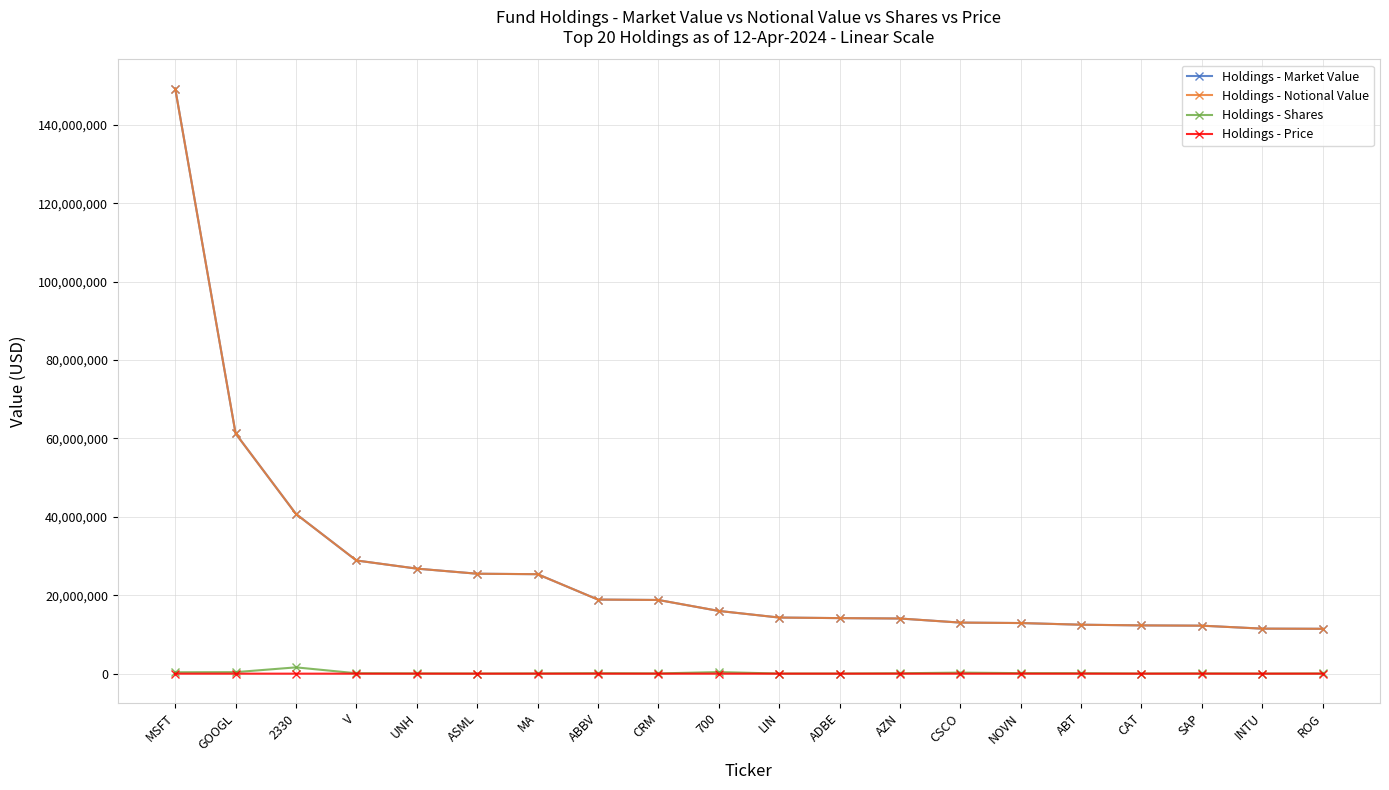

Which series has the largest range (max minus min)?

Holdings - Market Value